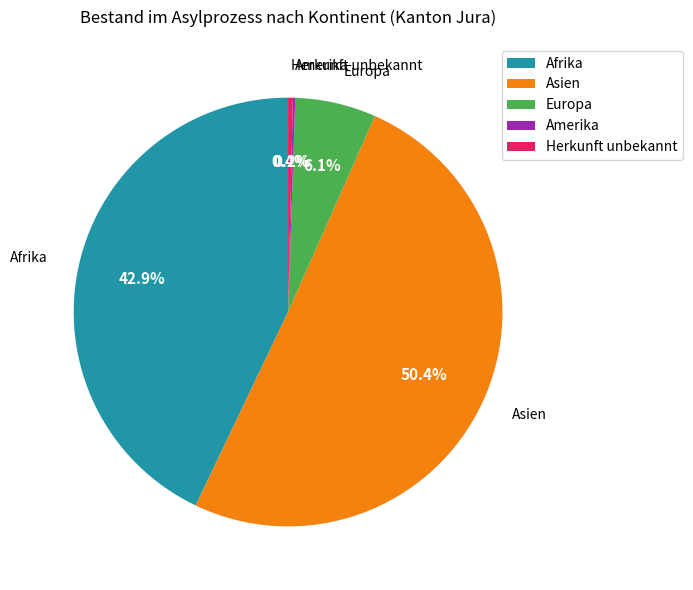

To the nearest percent, what portion does Europa represent?

6%